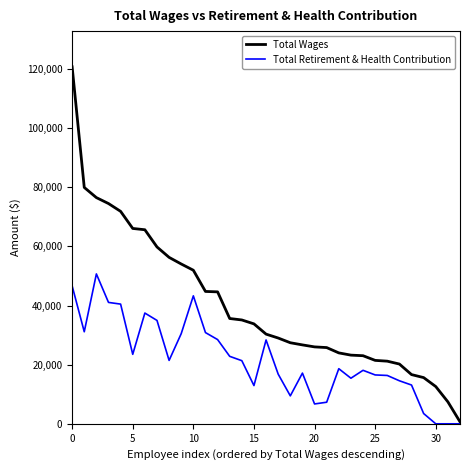

Which series has the widest spread of values?

Total Wages